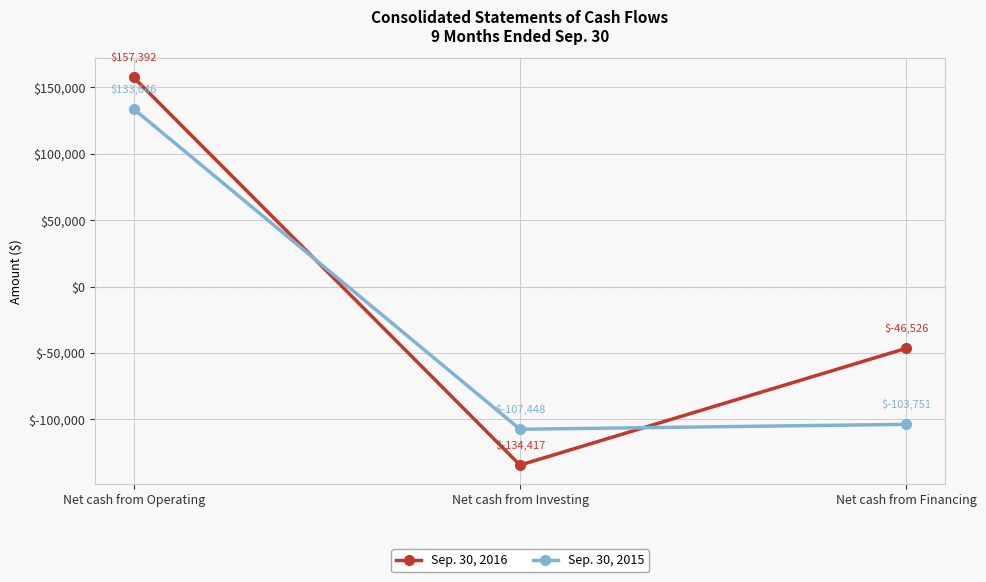

What are all the series names shown in the legend?

Sep. 30, 2016, Sep. 30, 2015